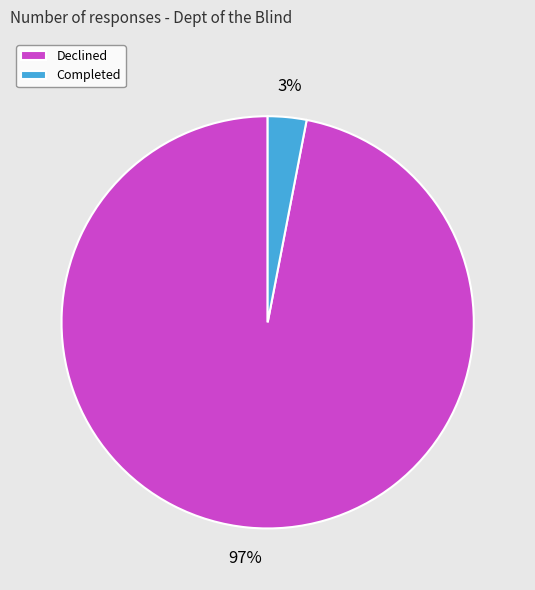

To the nearest percent, what portion does Completed represent?

3%